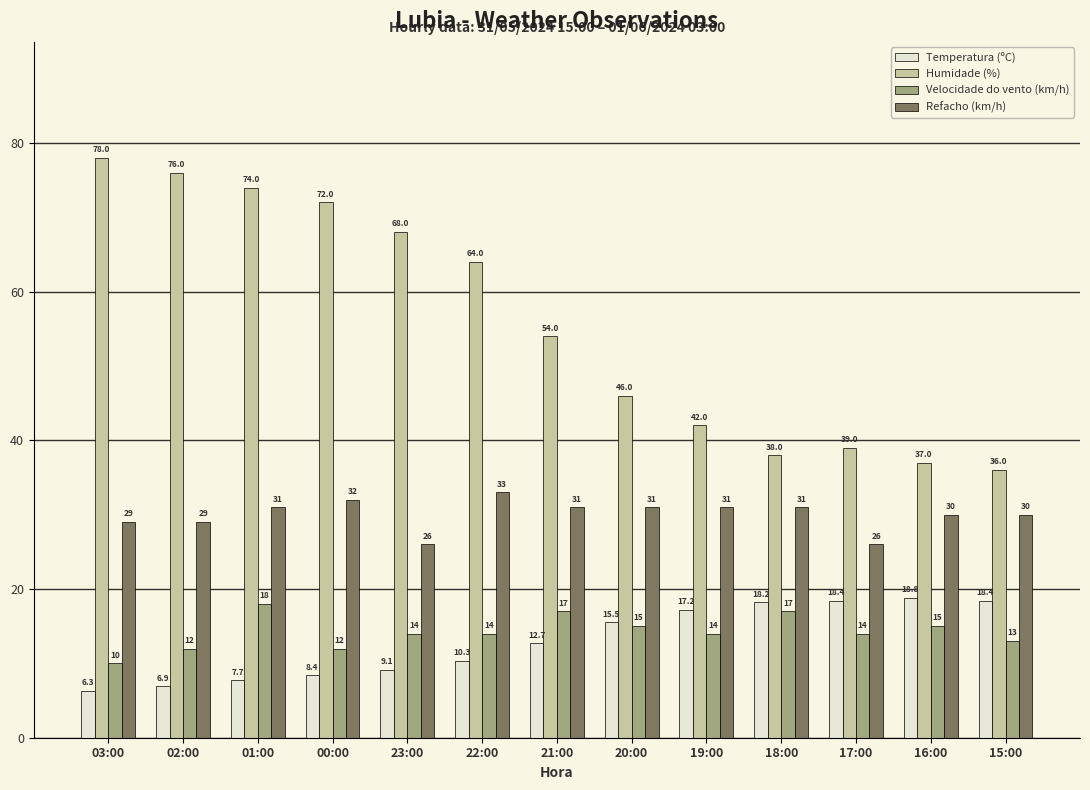

At which category is the sum across all series the highest?

01:00